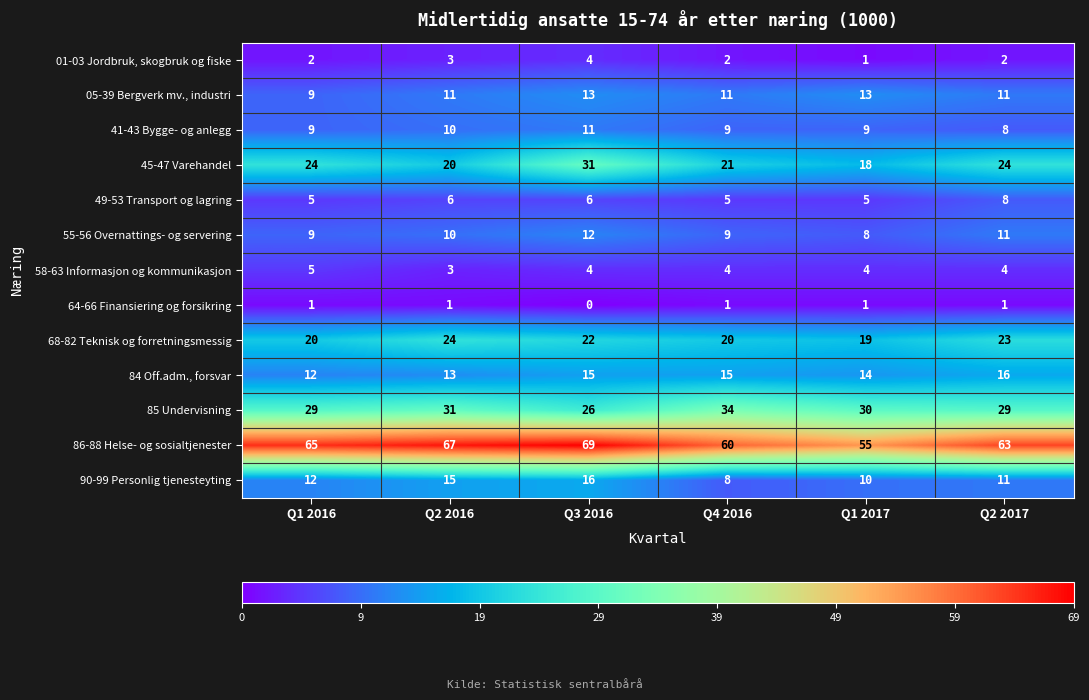

Is it true that 64-66 Finansiering og forsikring equals 0 at Q3 2016?

True